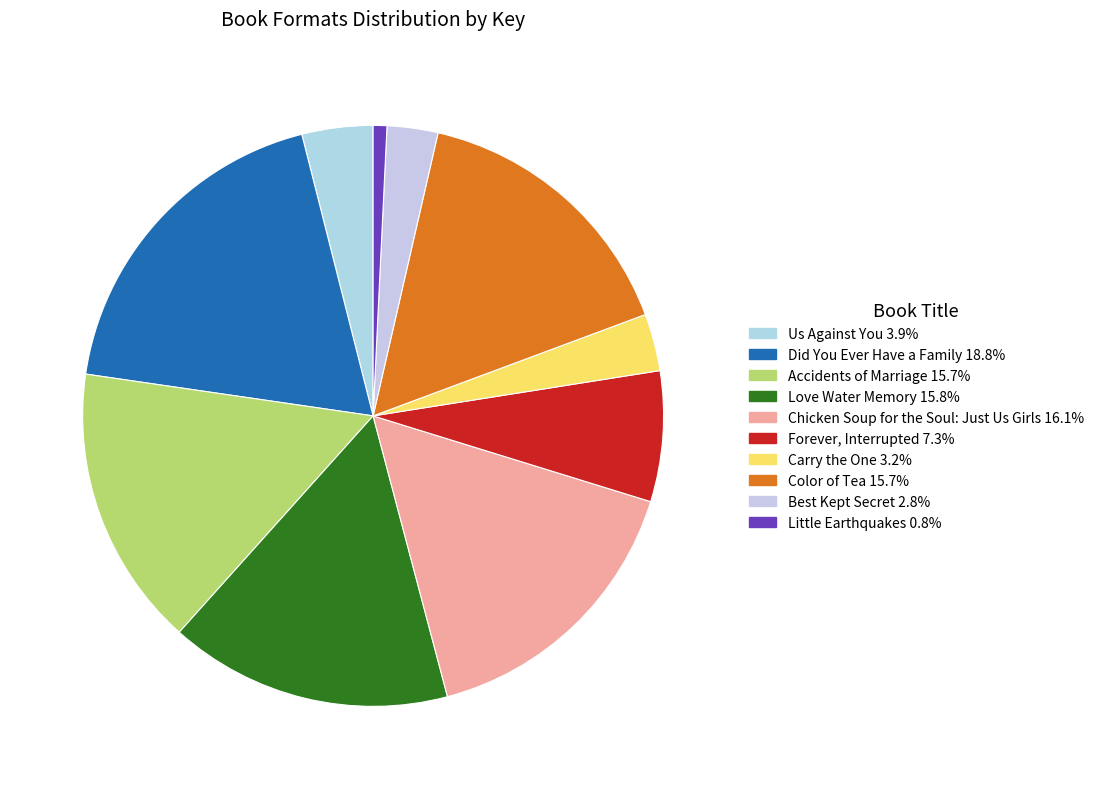

How many slices are in this pie chart?

10